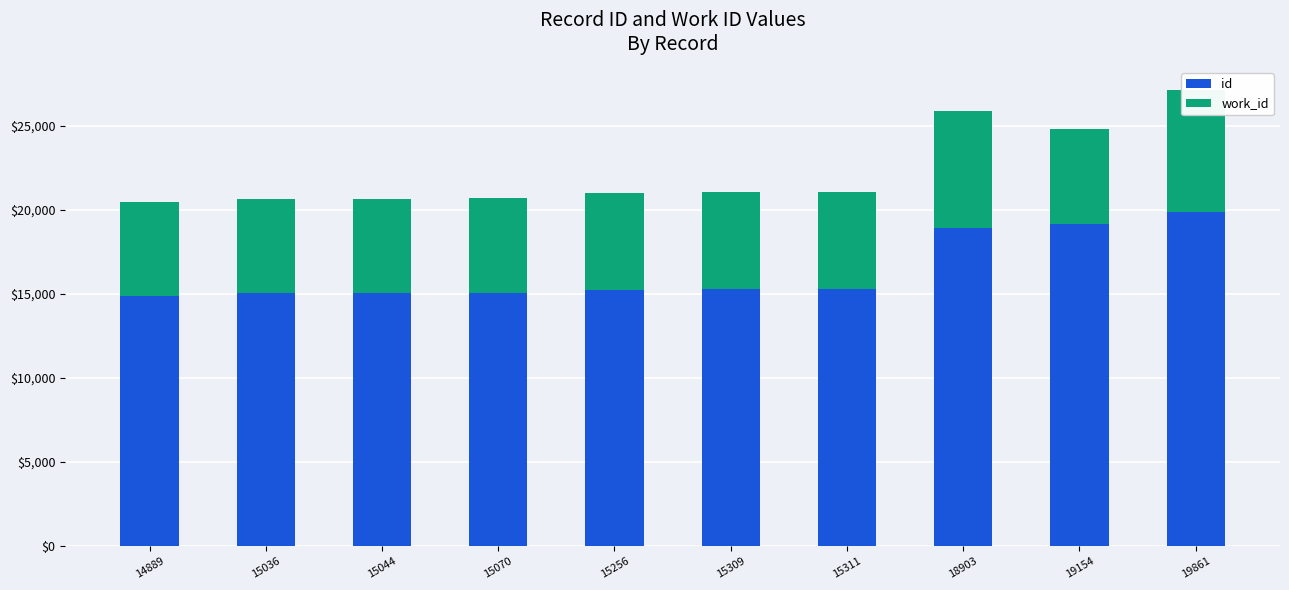

What is the value of the work_id bar at the 9th from the left?

5658